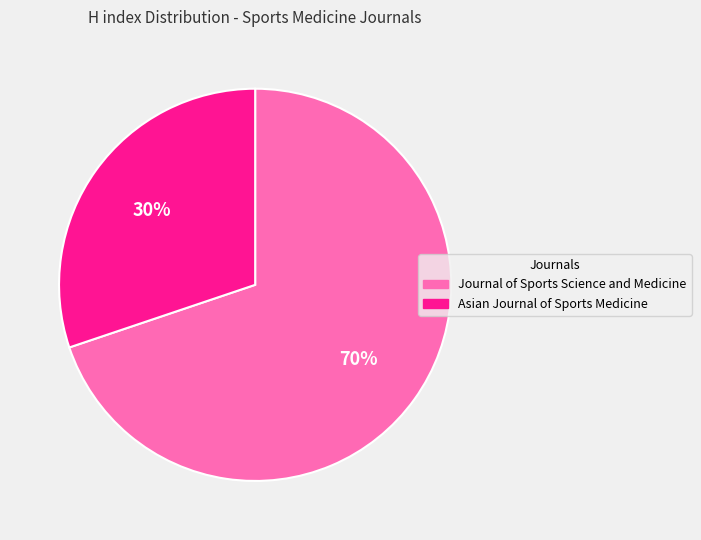

Which slice is the smallest?

Asian Journal of Sports Medicine